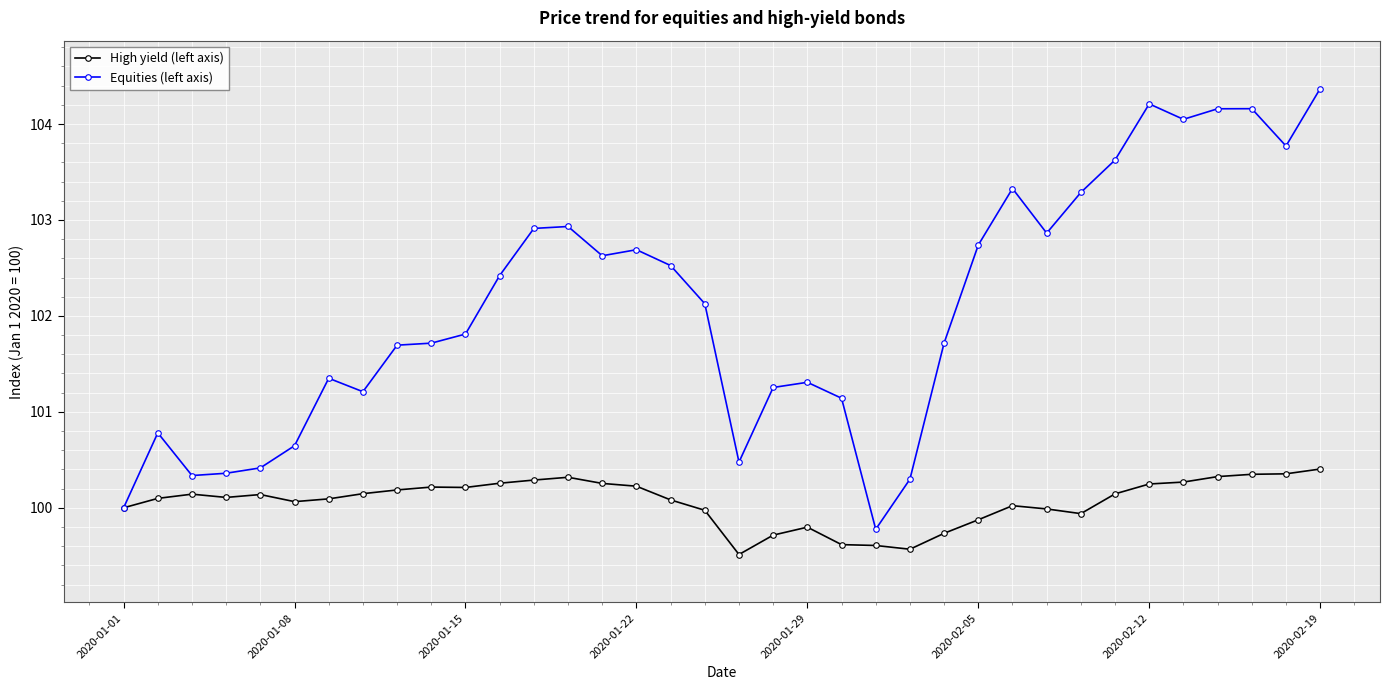

At how many categories does at least one series exceed 103?

9